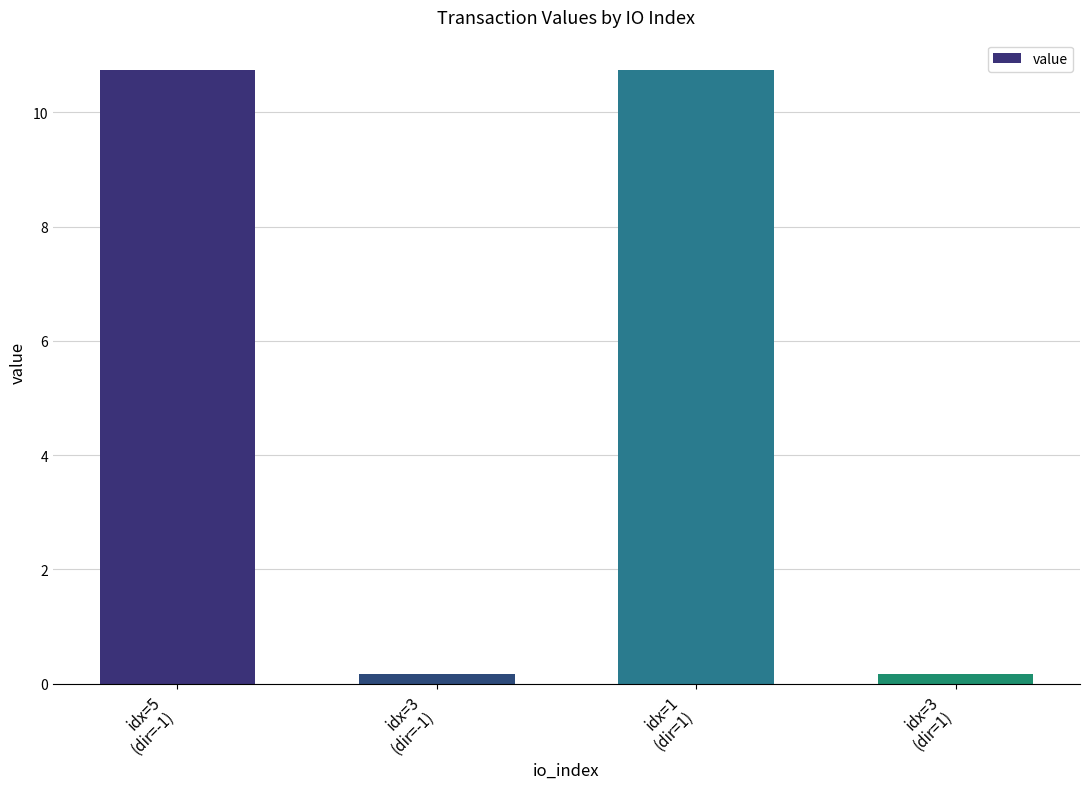

What is the greatest value displayed?

10.7